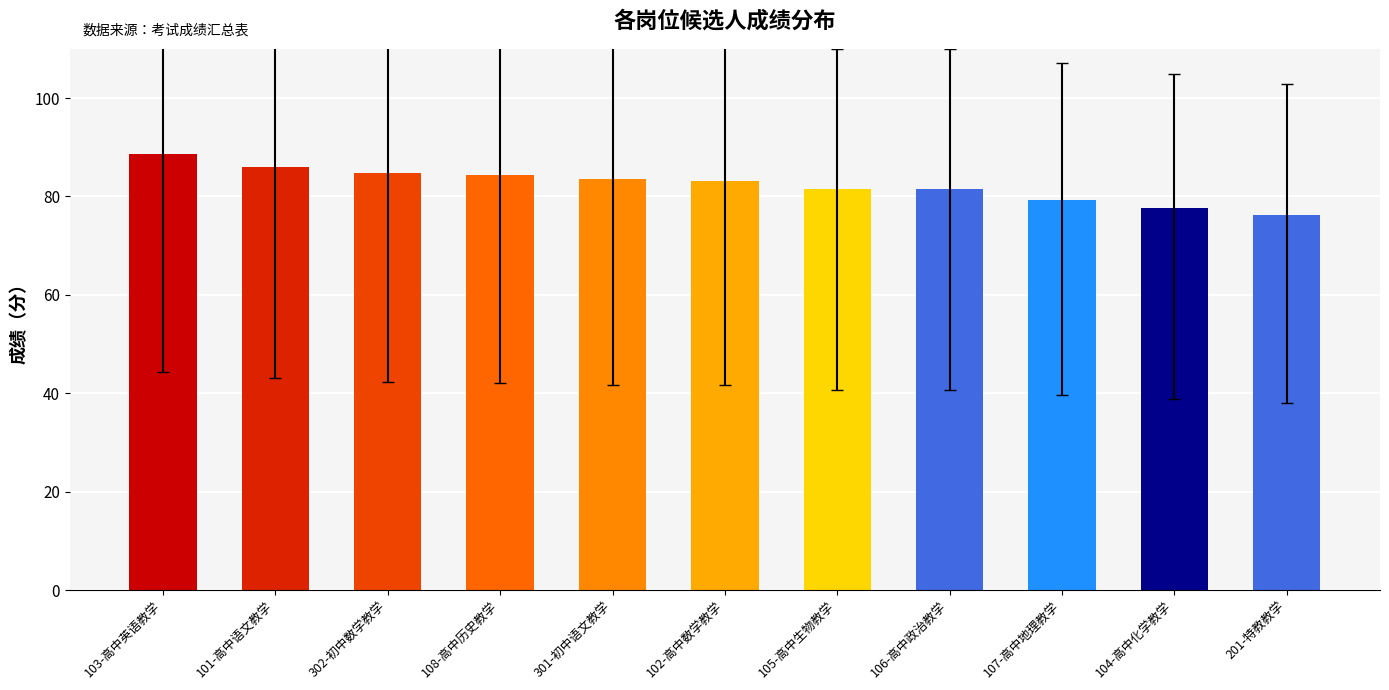

What is the difference between the second highest and second lowest values?

8.3